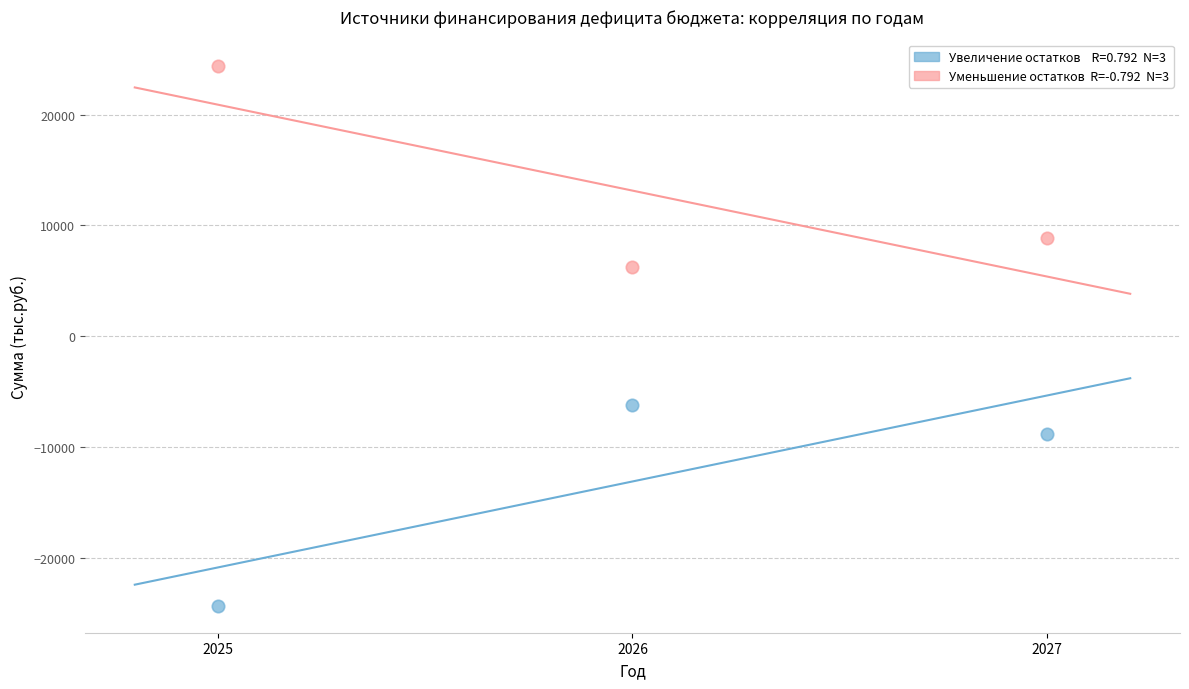

Across all data points, what is the average Y value?

2.2